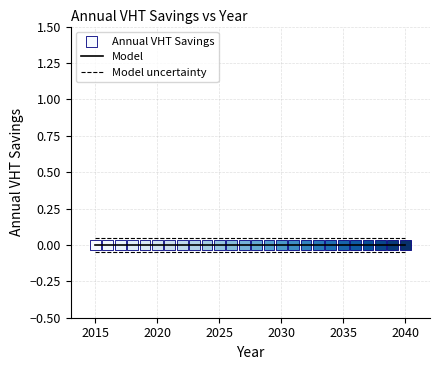

True or false: Model uncertainty and Model intersect in this chart.

False